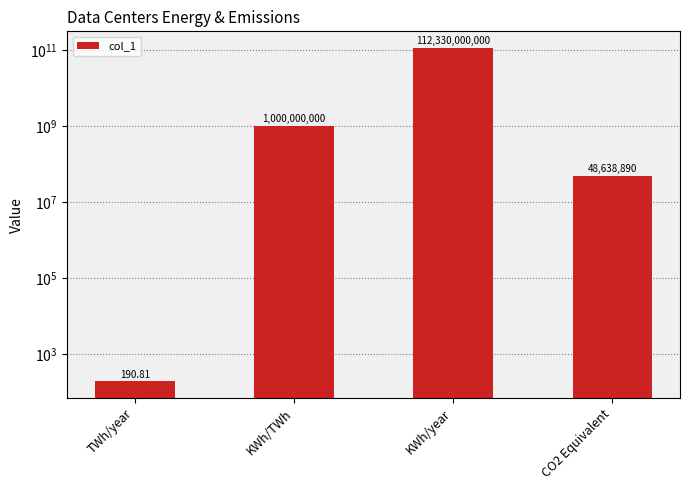

List the labels in order of value, largest first.

KWh/year, KWh/TWh, CO2 Equivalent, TWh/year